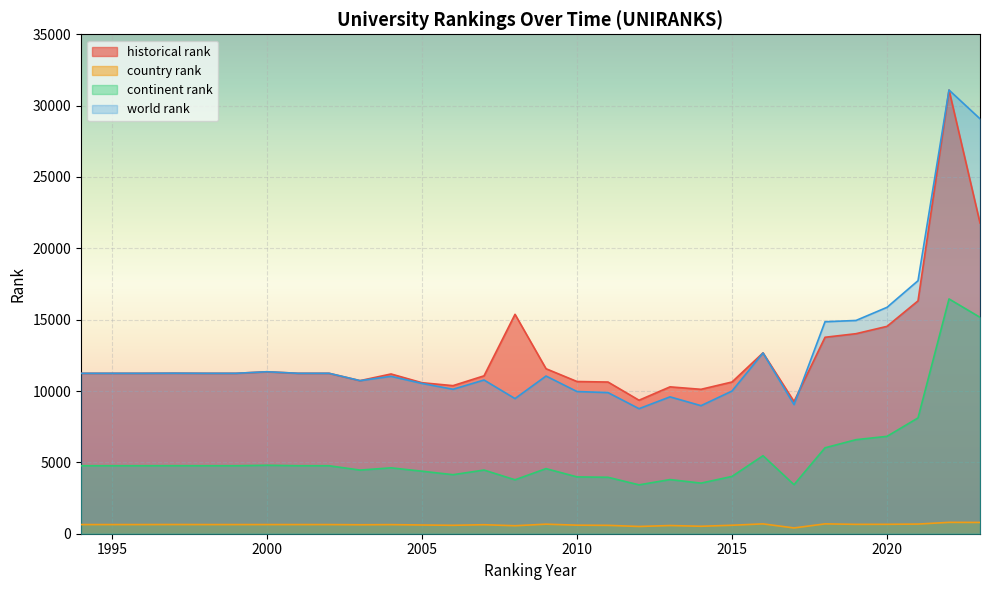

What is the difference between the second highest and minimum values in the continent rank series?

11742